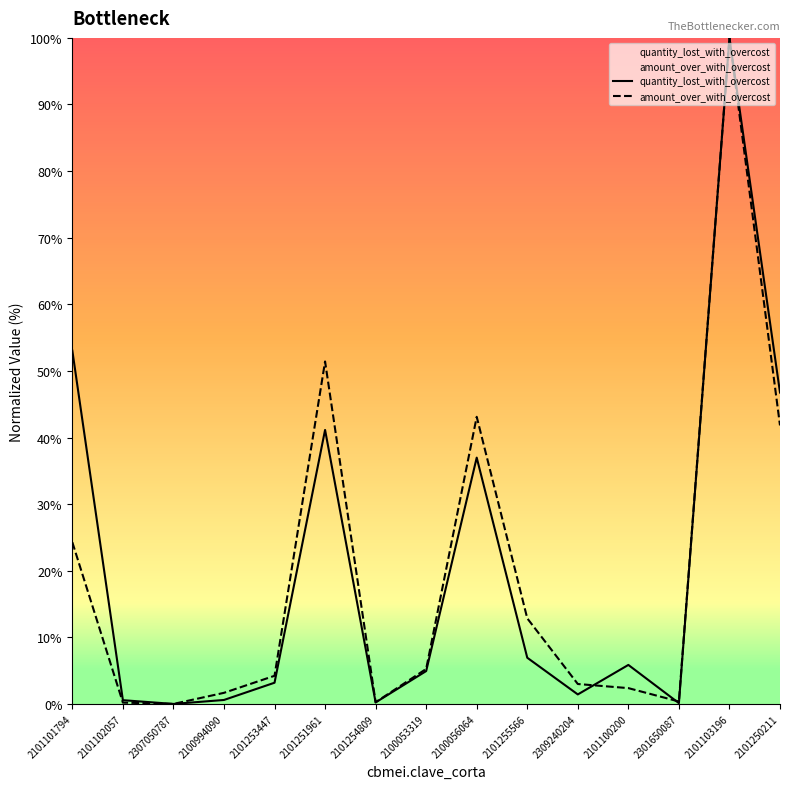

What is the label of the 14th point from the left?

2101103196